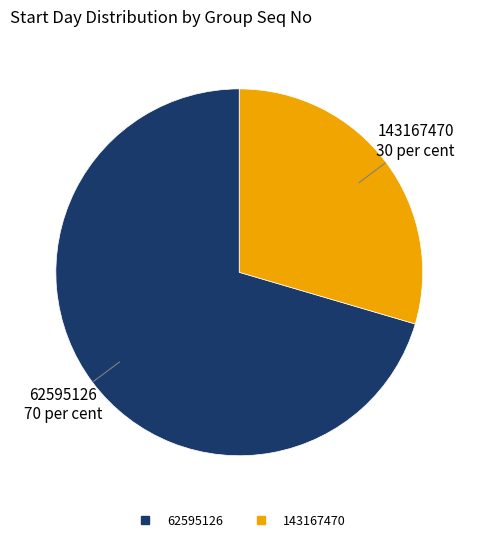

Rank the categories by value from highest to lowest.

62595126, 143167470